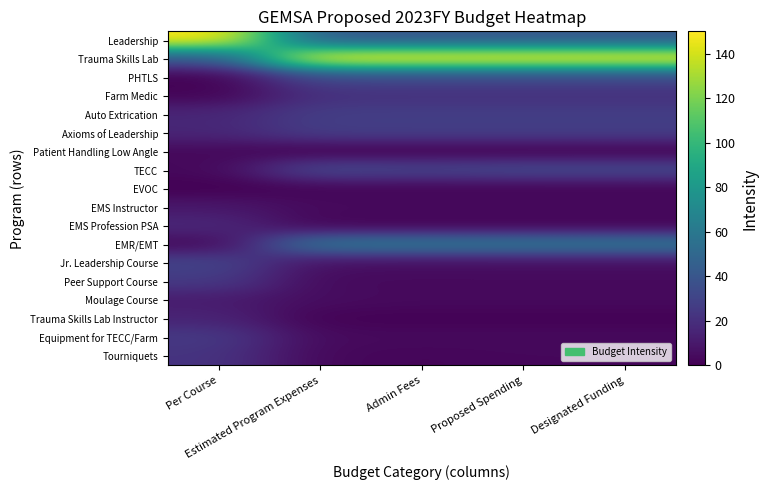

Count the number of categories in the chart.

5